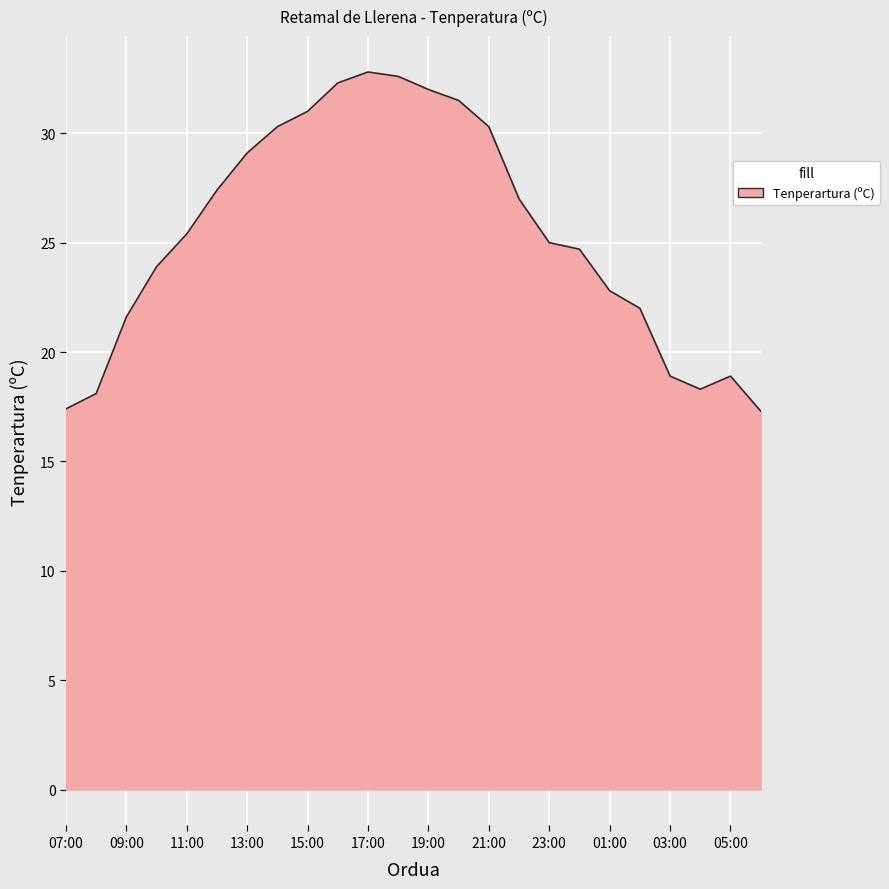

What is the smallest value displayed?

17.3